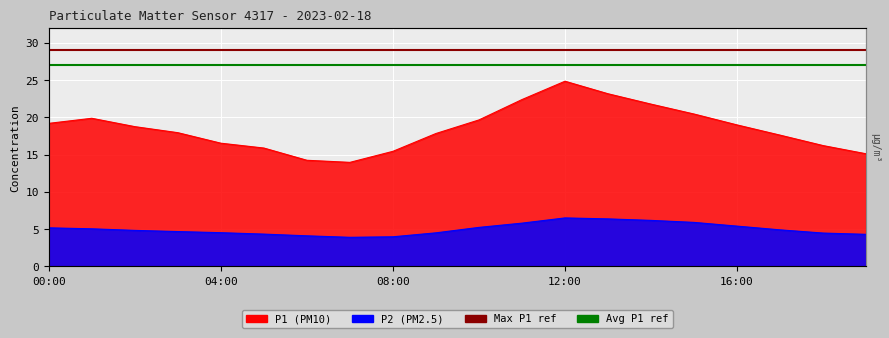

Which category has the highest value across all series?

12:00